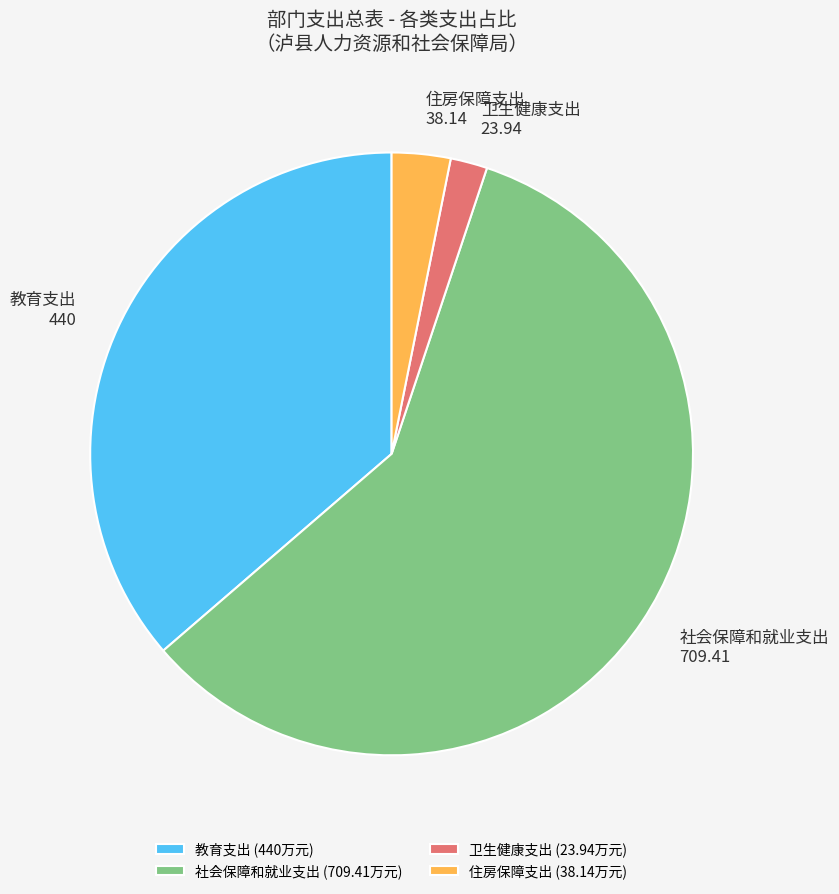

What is the largest slice in the pie chart?

社会保障和就业支出